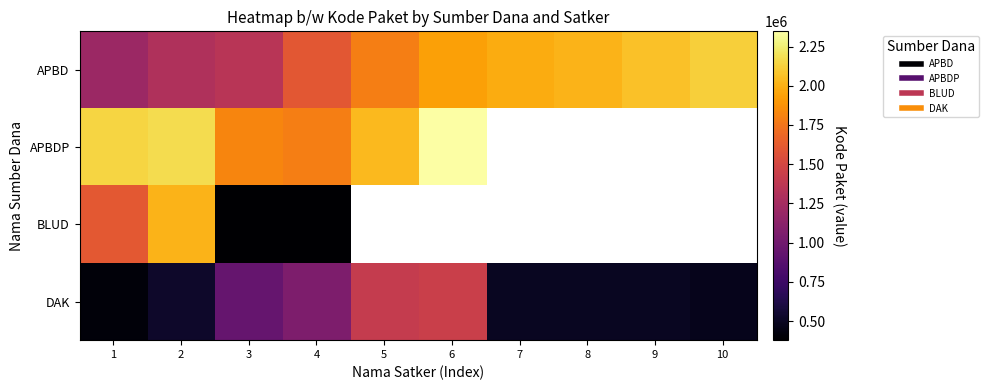

Which series has the largest total across all categories?

APBD